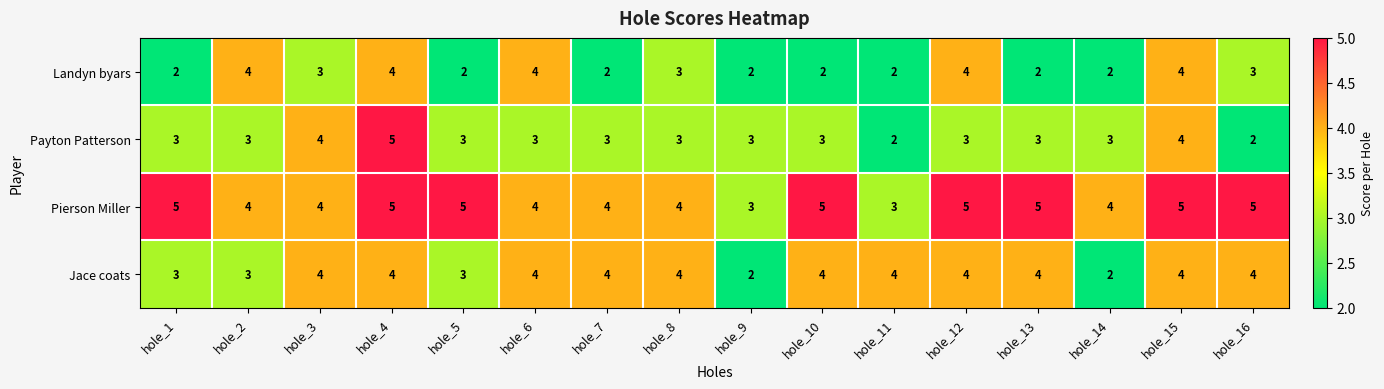

List the series in order of their overall mean, lowest first.

Landyn byars, Payton Patterson, Jace coats, Pierson Miller